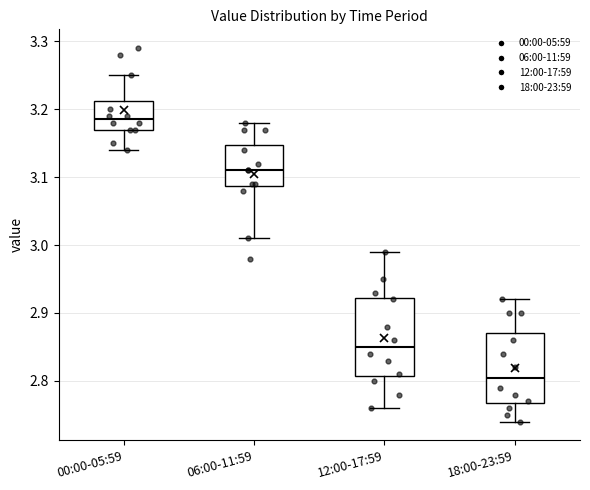

Which box's median line is the lowest?

18:00-23:59